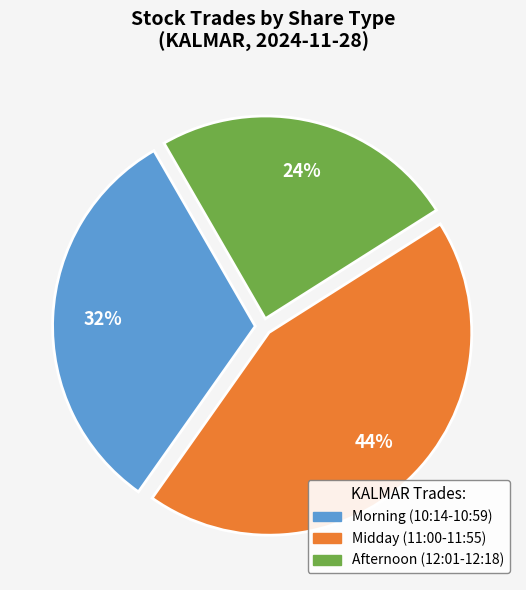

To the nearest percent, what is the average slice percentage?

33%